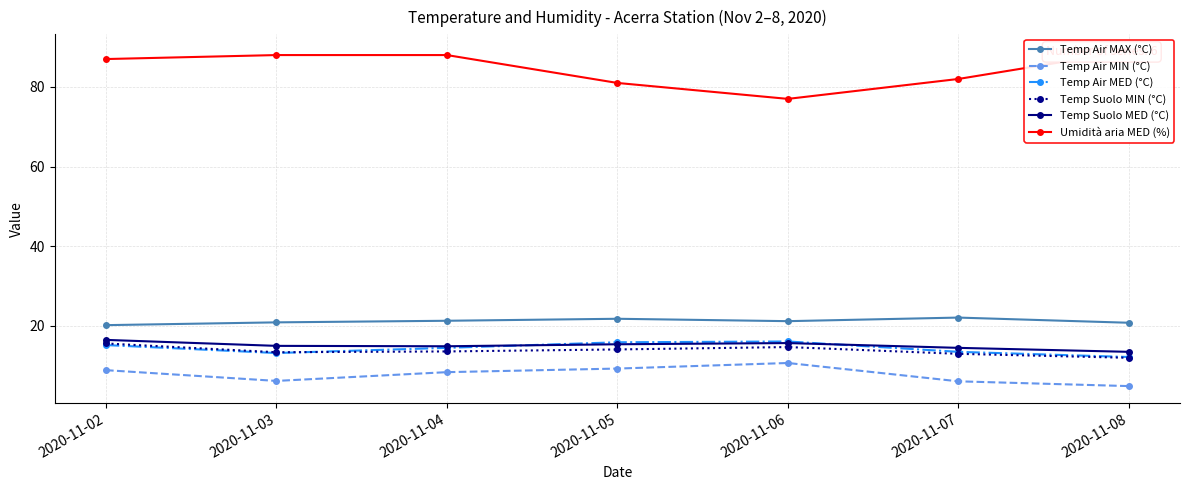

What is the average value of the Temp Air MIN (°C) series?

7.8